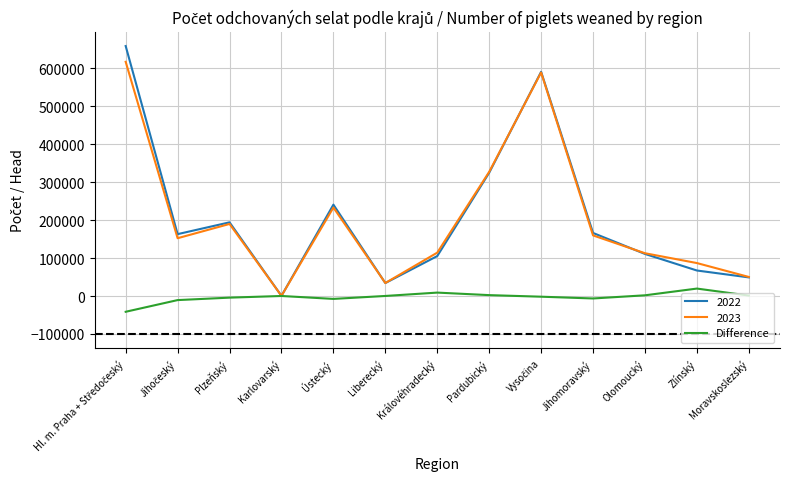

What is the maximum value shown in the chart?

658177